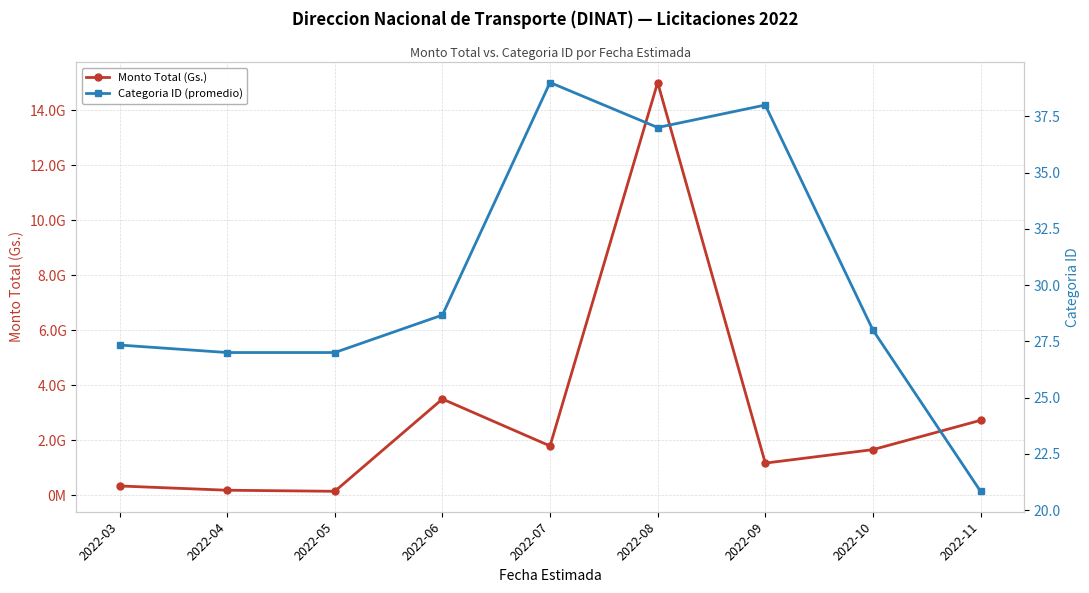

Where is the first local minimum for Categoria ID (promedio)?

2022-08